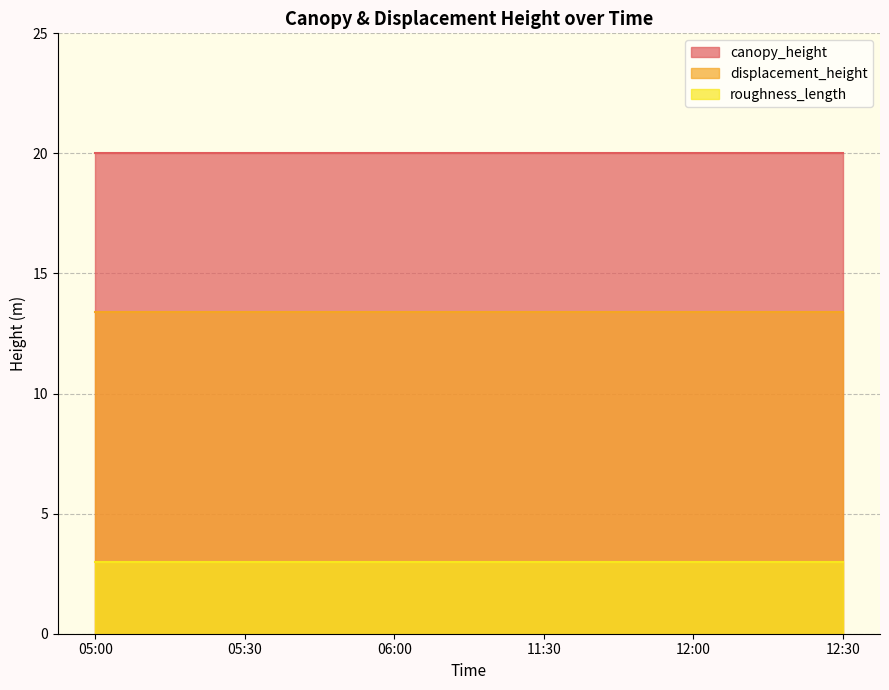

The roughness_length series shows 3.0 at 12:30. True or false?

True